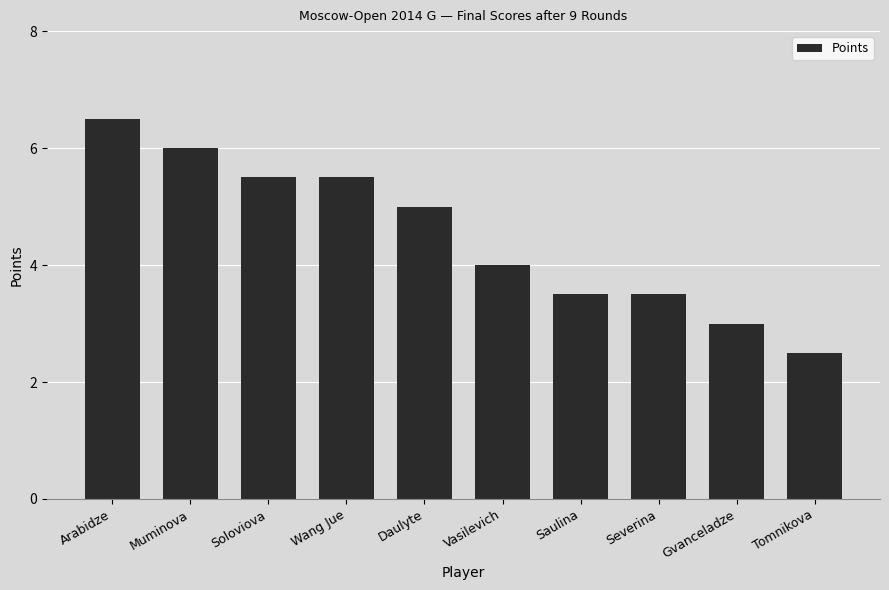

The value at Muminova is 8.0. True or false?

False